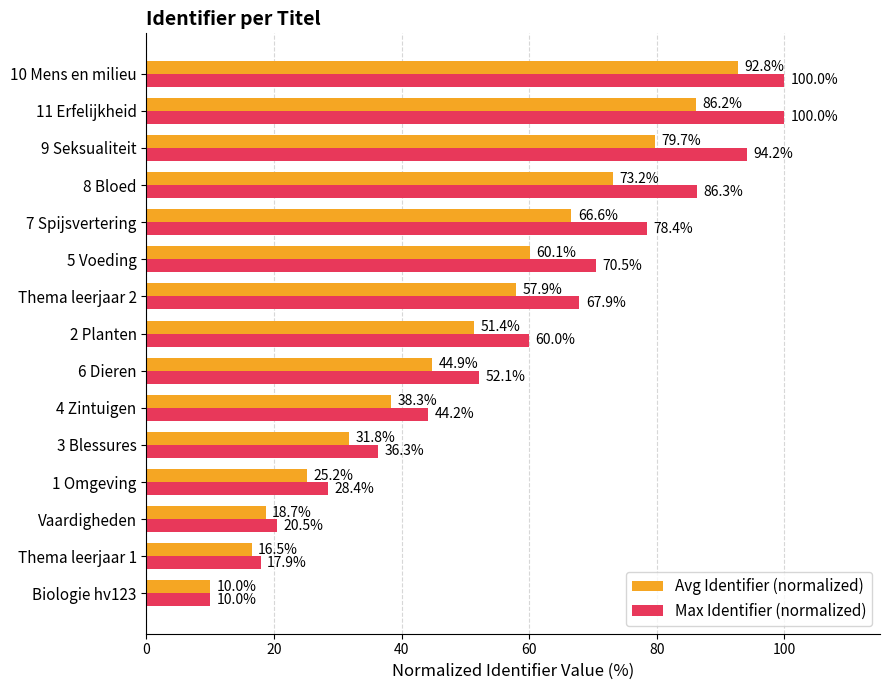

At which label does Avg Identifier (normalized) reach its peak?

10 Mens en milieu